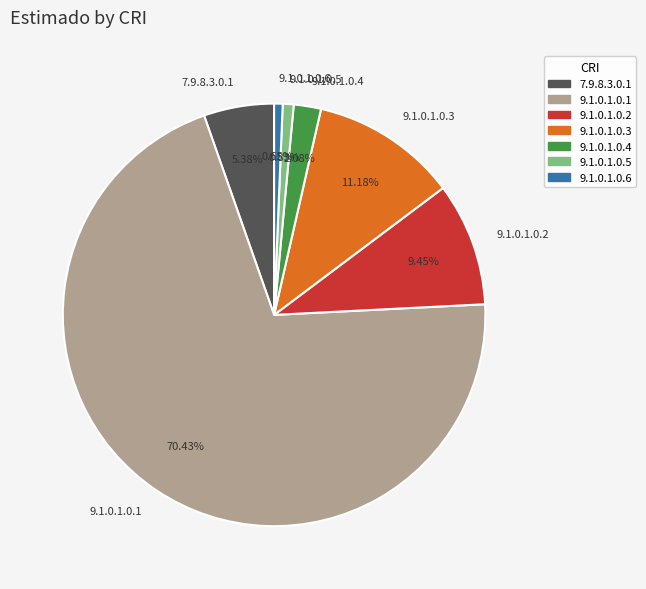

The 9.1.0.1.0.5 slice represents 1% of the pie. True or false?

True